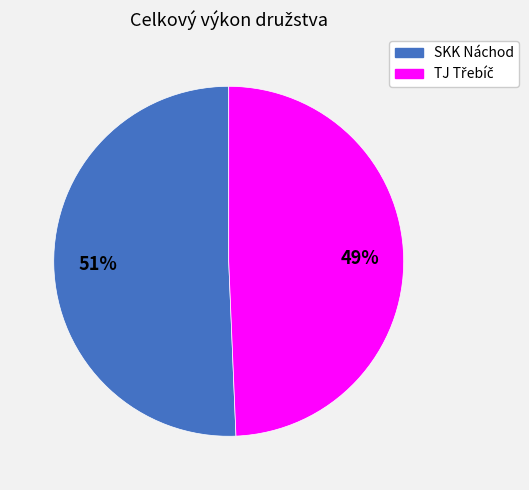

What is the majority slice?

SKK Náchod